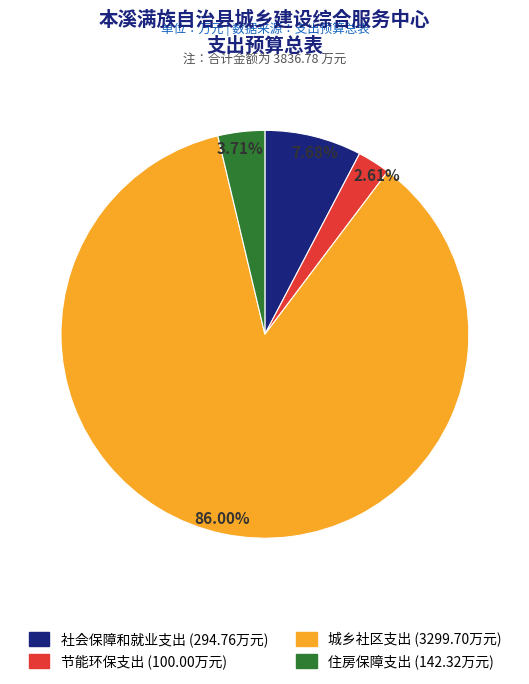

What portion of the pie excludes 城乡社区支出?

14.0%